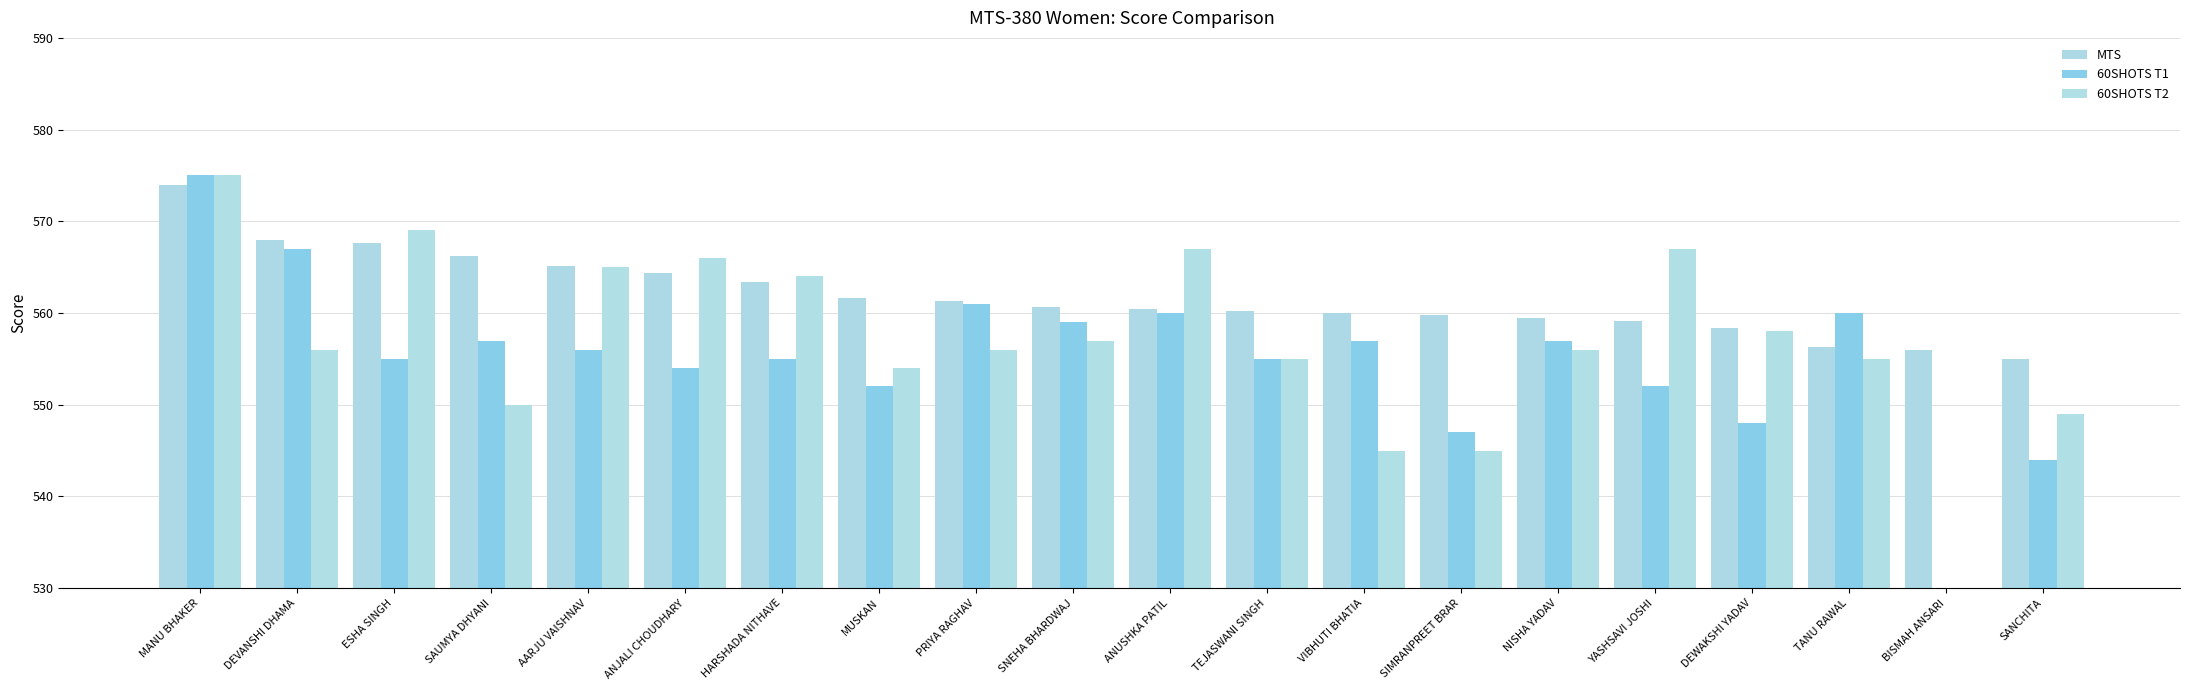

What are all the series names shown in the legend?

MTS, 60SHOTS T1, 60SHOTS T2